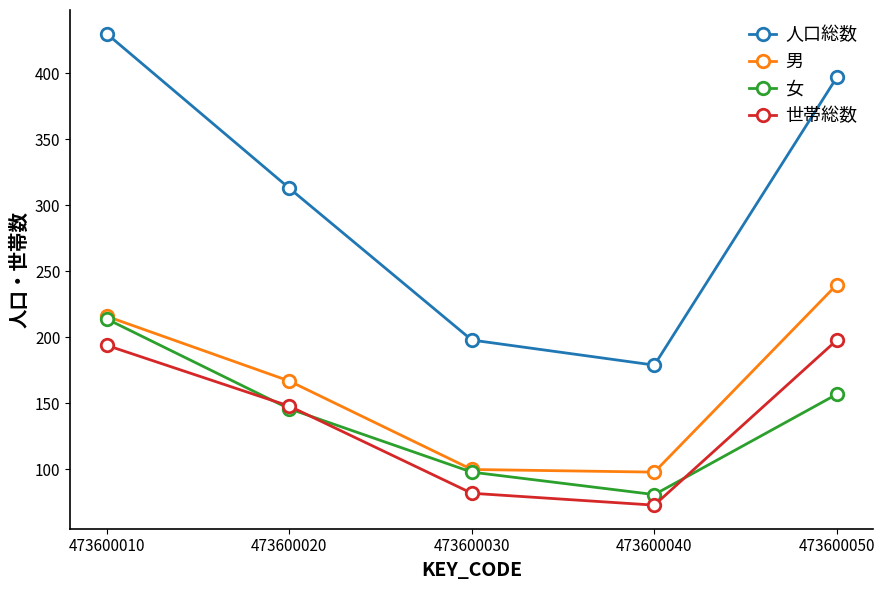

What is the difference between the highest and lowest values at 473600030?

116